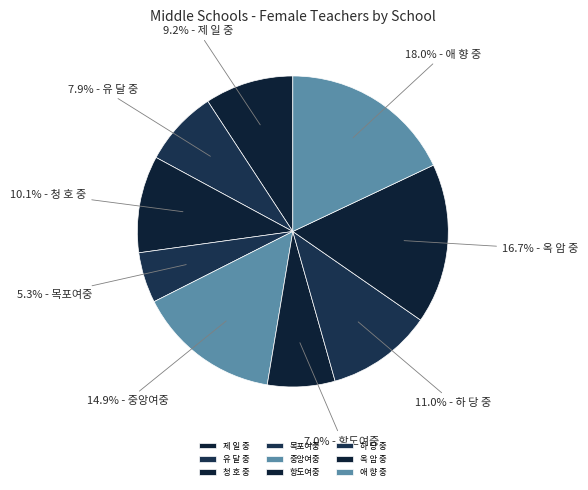

Combined, do 청 호 중 and 목포여중 account for over 50%?

No